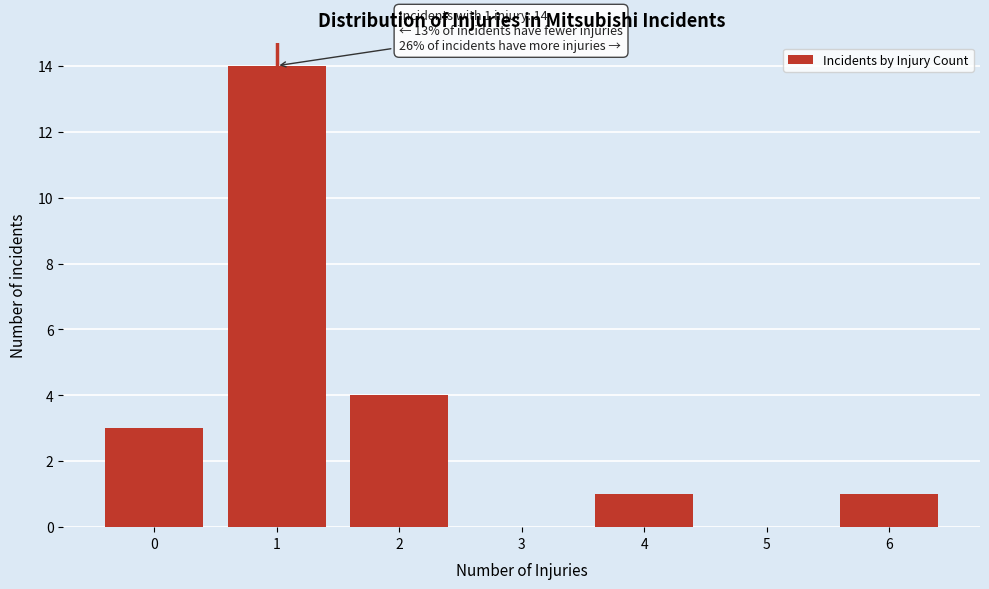

Reading left to right, what are all the values shown in this chart?

0=3	1=14	2=4	3=0	4=1	5=0	6=1